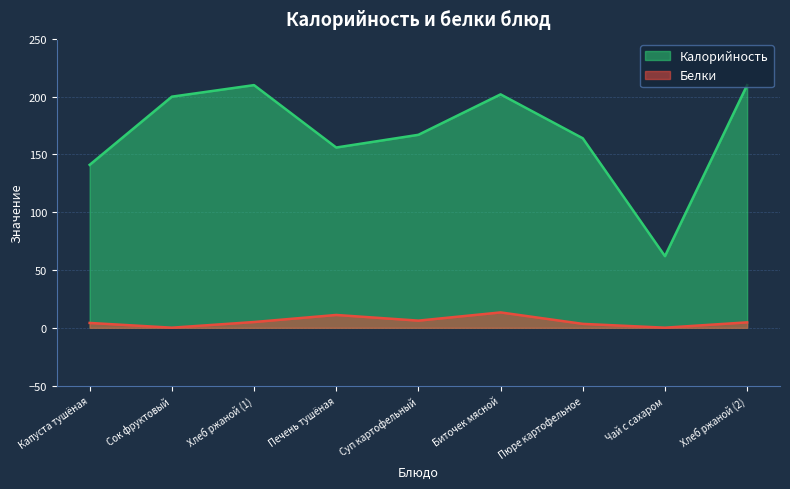

What is the difference between the Калорийность values at Капуста тушёная and Хлеб ржаной (2)?

69.0